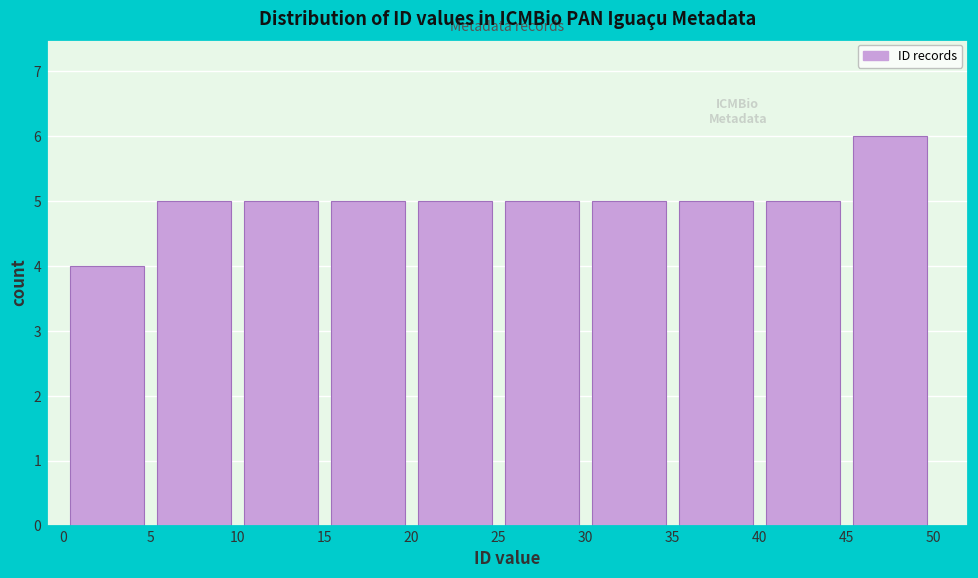

Reading left to right, transcribe this chart: for each bar, give the range it covers on the x-axis and its height. The values are not printed on the chart, so give them approximately, as read against the axis.

0 to 5: 4
5 to 10: 5
10 to 15: 5
15 to 20: 5
20 to 25: 5
25 to 30: 5
30 to 35: 5
35 to 40: 5
40 to 45: 5
45 to 50: 6